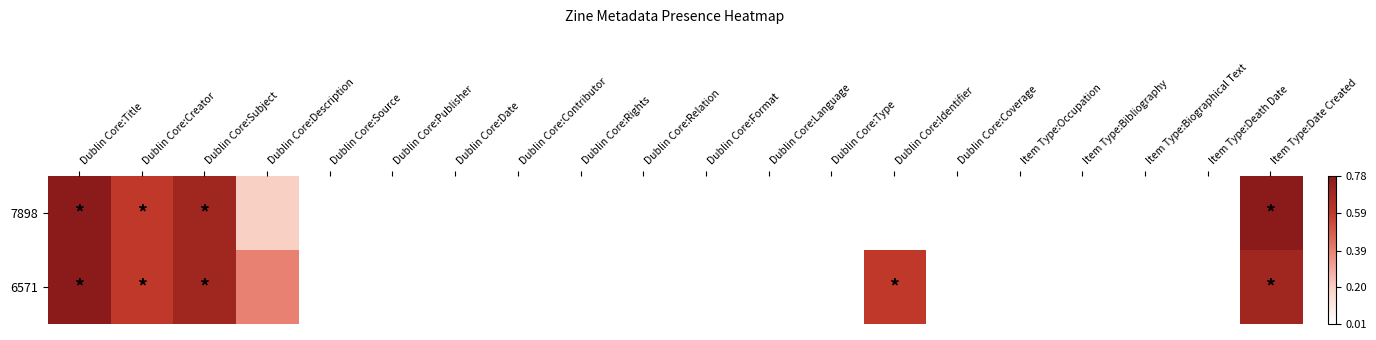

Which series has the largest total across all categories?

6571